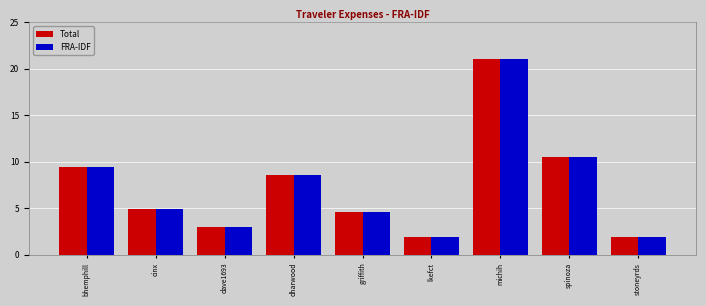

The Total series shows 2.3 at bhemphill. True or false?

False